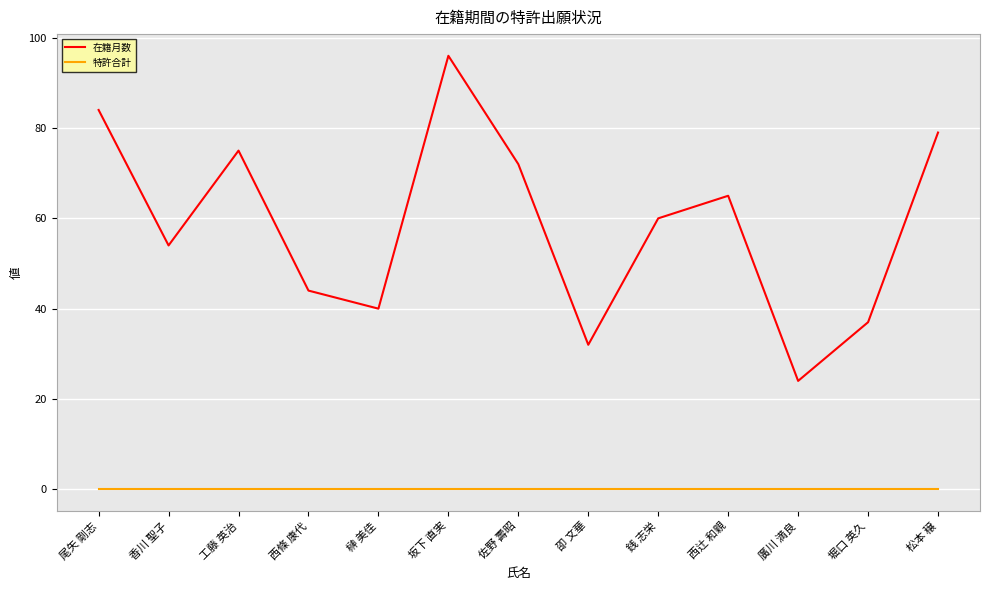

Reading left to right, what are all the values shown in this chart?

在籍月数: 尾矢 剛志=84	香川 聖子=54	工藤 英治=75	西條 康代=44	榊 美佳=40	坂下 直実=96	佐野 壽昭=72	卲 文華=32	銭 志栄=60	西辻 和親=65	廣川 満良=24	堀口 英久=37	松本 穣=79
特許合計: 尾矢 剛志=0	香川 聖子=0	工藤 英治=0	西條 康代=0	榊 美佳=0	坂下 直実=0	佐野 壽昭=0	卲 文華=0	銭 志栄=0	西辻 和親=0	廣川 満良=0	堀口 英久=0	松本 穣=0